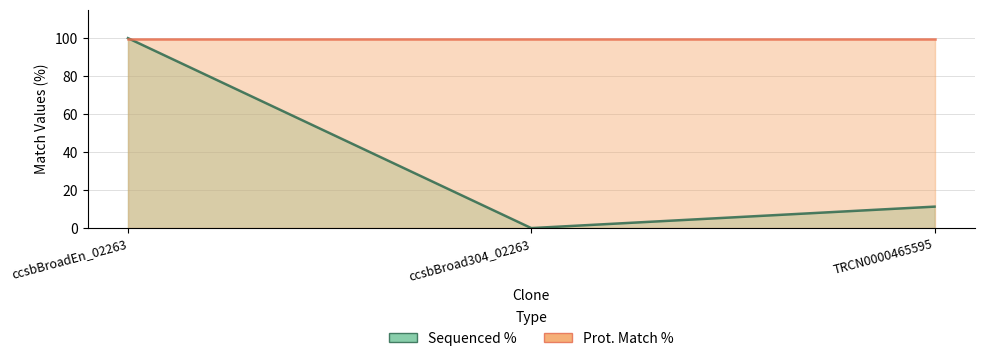

Where is the data nearest to the value 50?

TRCN0000465595